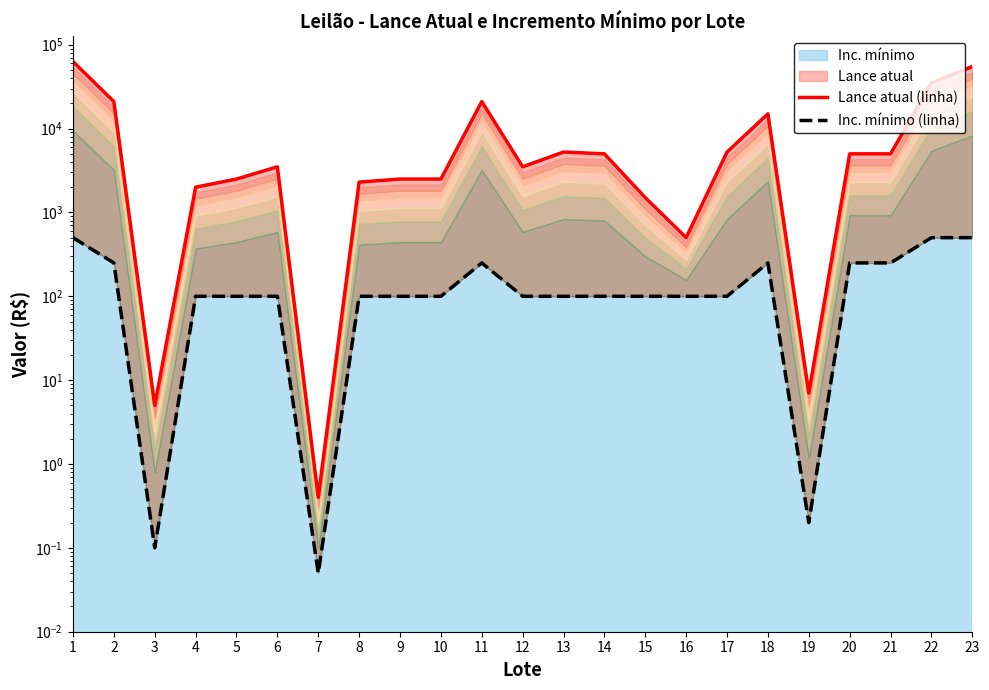

Reading right to left, transcribe all the data shown in this chart.

Lance atual (linha): 23=55000.0	22=35000.0	21=5000.0	20=5000.0	19=7.0	18=15000.0	17=5250.0	16=500.0	15=1500.0	14=5000.0	13=5250.0	12=3500.0	11=21000.0	10=2500.0	9=2500.0	8=2300.0	7=0.4	6=3500.0	5=2500.0	4=2000.0	3=5.0	2=21000.0	1=63000.0
Inc. mínimo (linha): 23=500.0	22=500.0	21=250.0	20=250.0	19=0.2	18=250.0	17=100.0	16=100.0	15=100.0	14=100.0	13=100.0	12=100.0	11=250.0	10=100.0	9=100.0	8=100.0	7=0.1	6=100.0	5=100.0	4=100.0	3=0.1	2=250.0	1=500.0